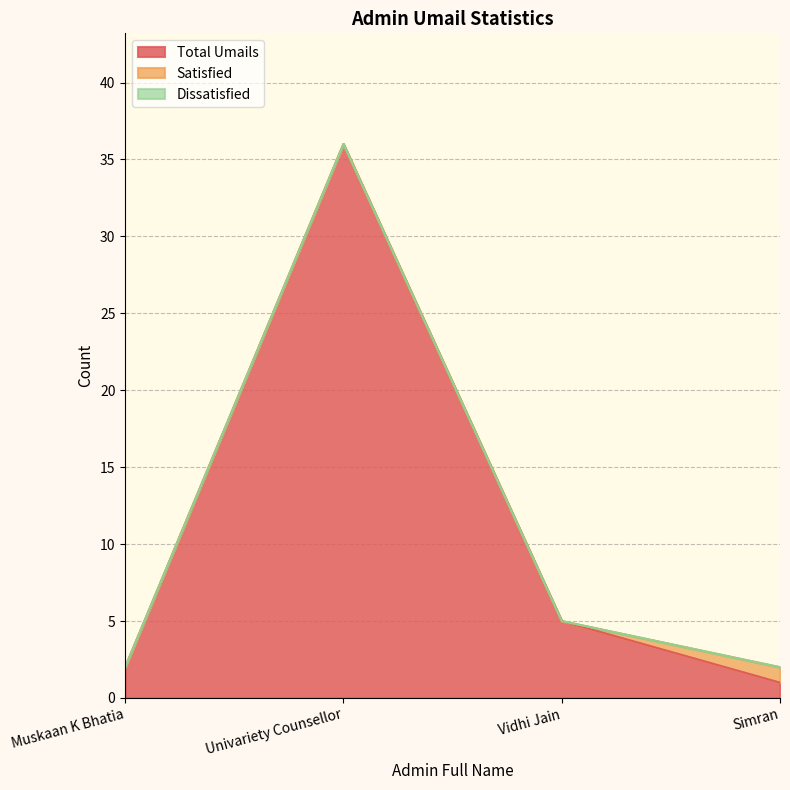

Which series changed the most between Muskaan K Bhatia and Simran?

Total Umails